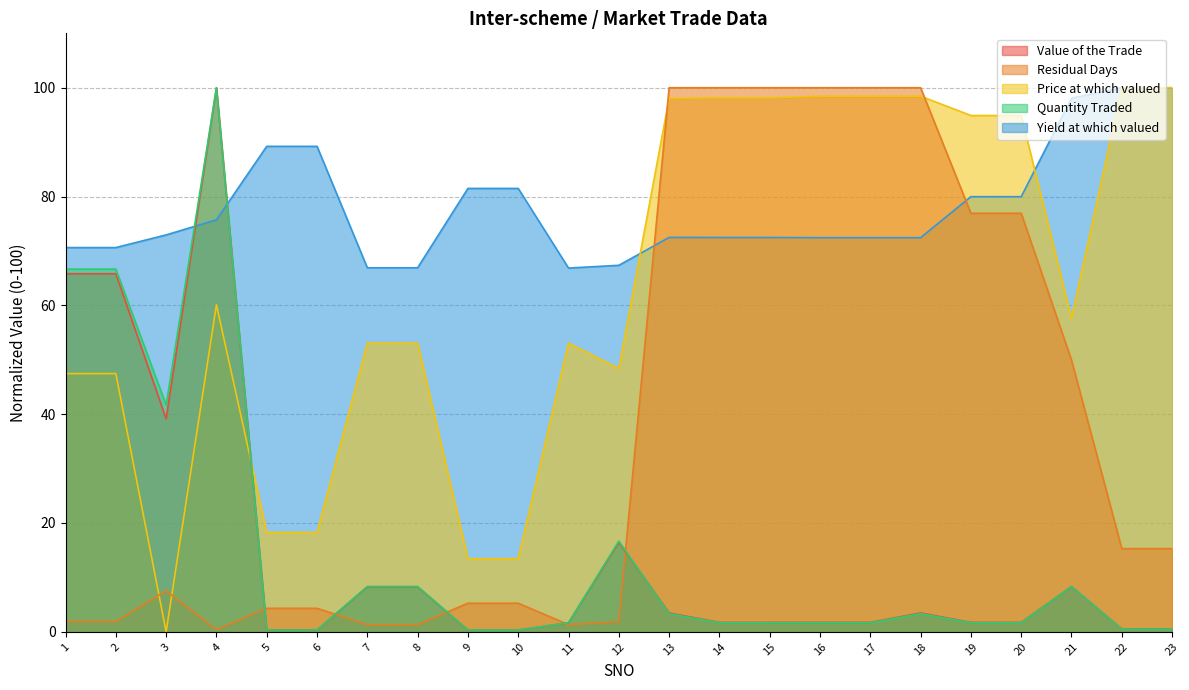

How many times do Yield at which valued and Value of the Trade cross each other?

2